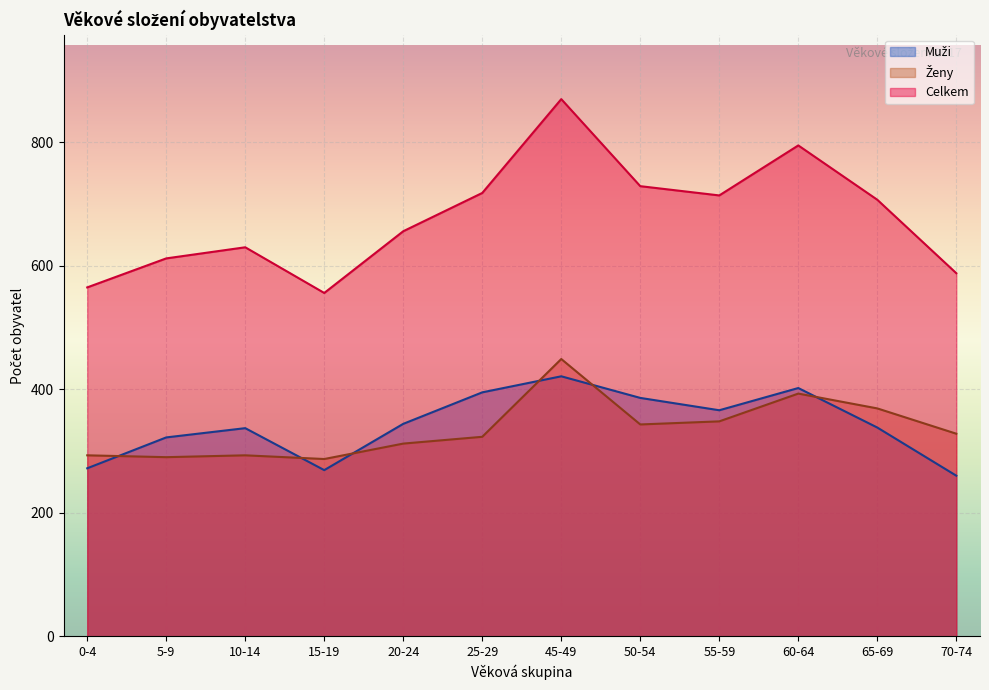

What is the label of the 2nd point from the right?

65-69